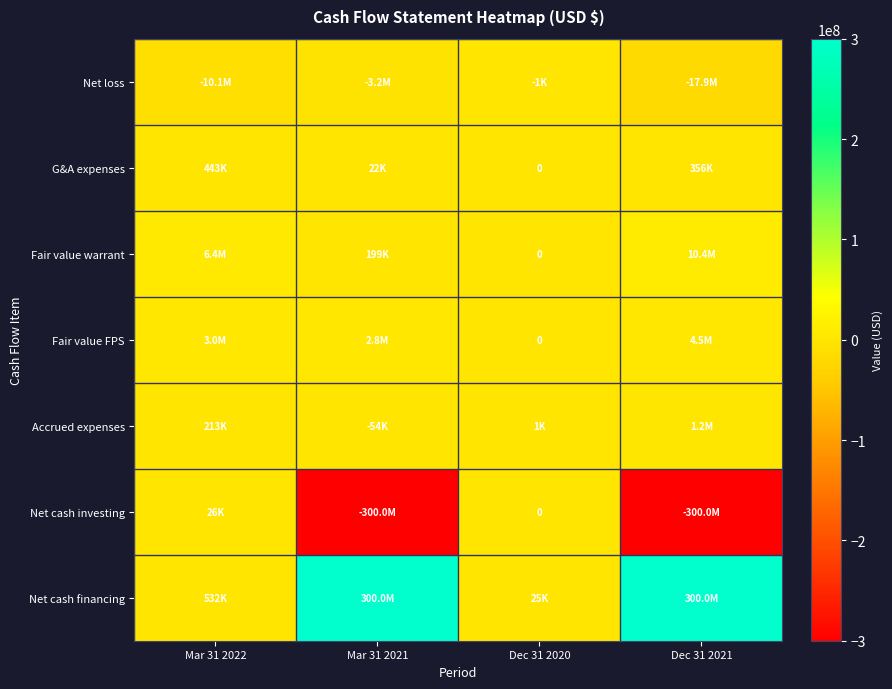

Which series changed the most between Mar 31 2022 and Mar 31 2021?

Net cash investing